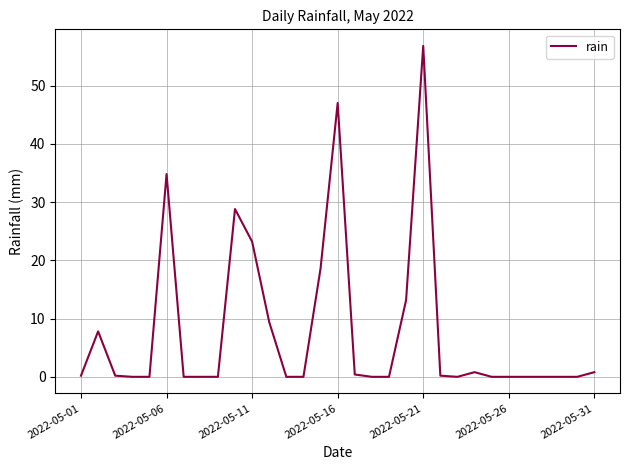

What is the maximum value shown in the chart?

56.8